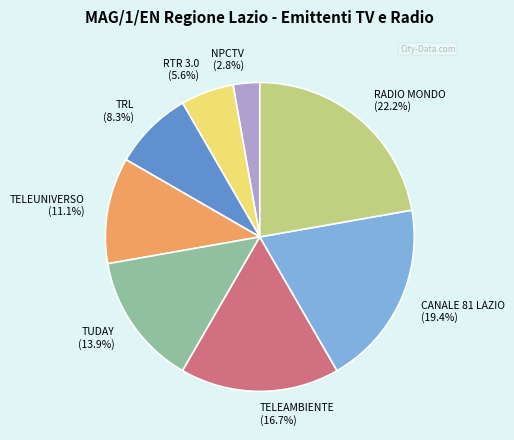

How much of the chart is everything except TELEAMBIENTE?

83.3%